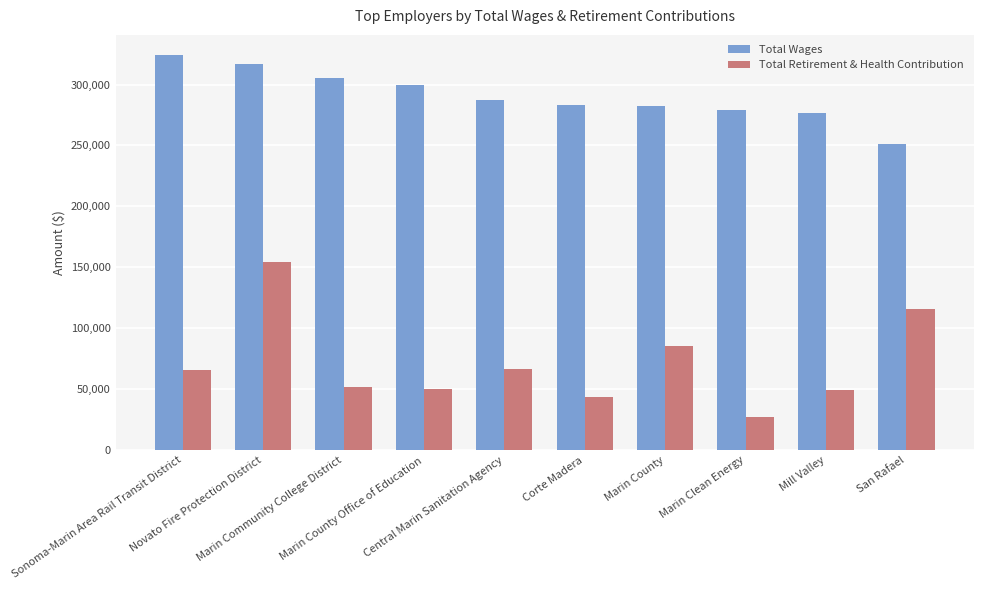

The value of Total Retirement & Health Contribution at Novato Fire Protection District is 99326. True or false?

False